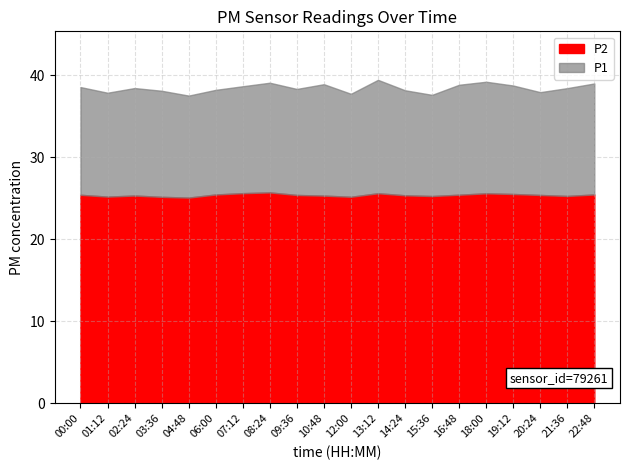

What is the label of the 12th point from the left?

13:12